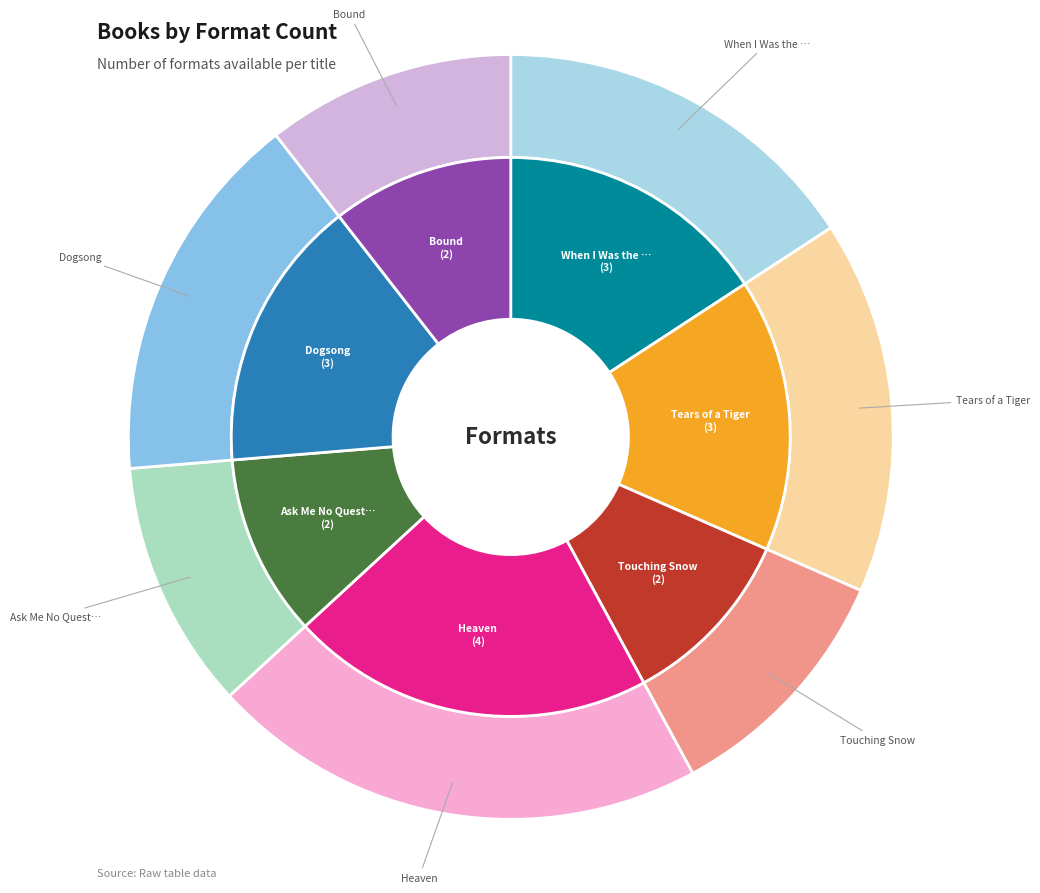

Count the number of slices in the pie.

7